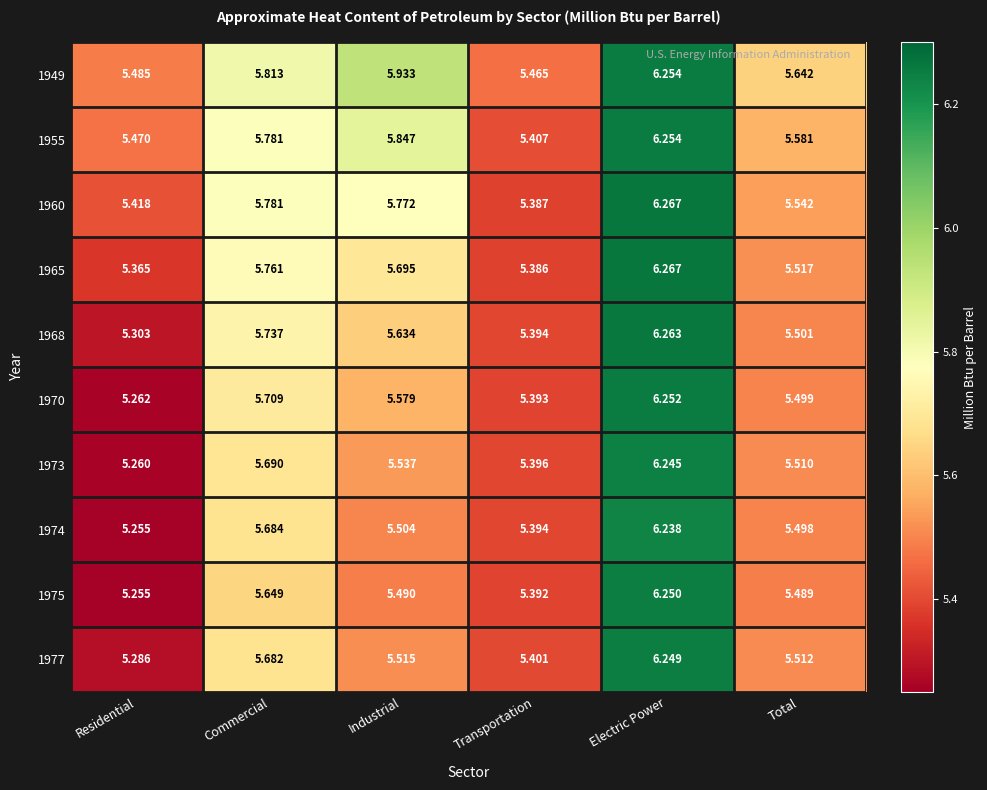

At which category is the sum across all series the highest?

Electric Power